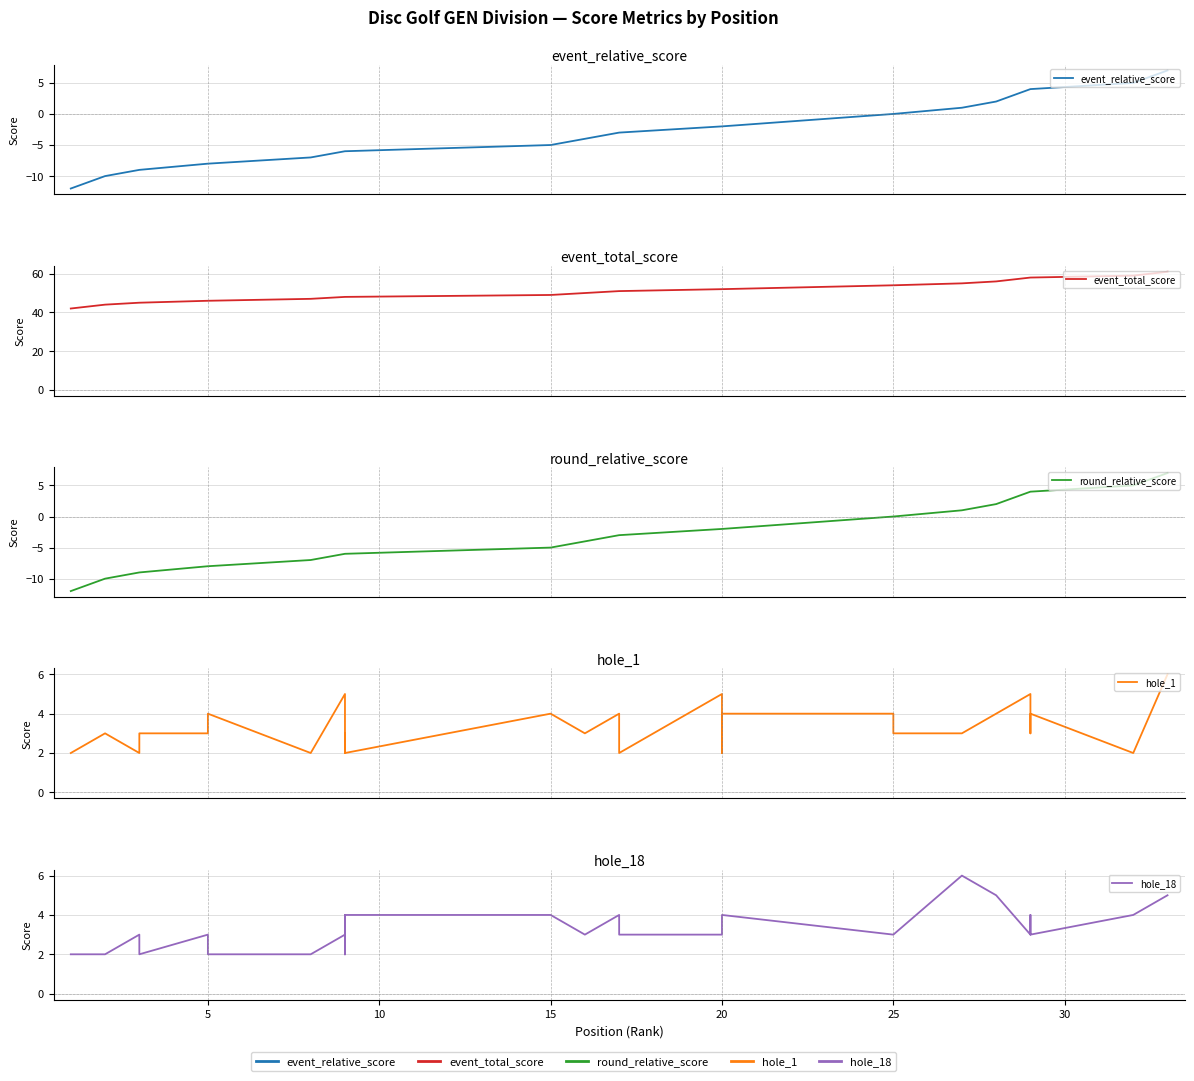

What is the sum of all event_relative_score values?

-108